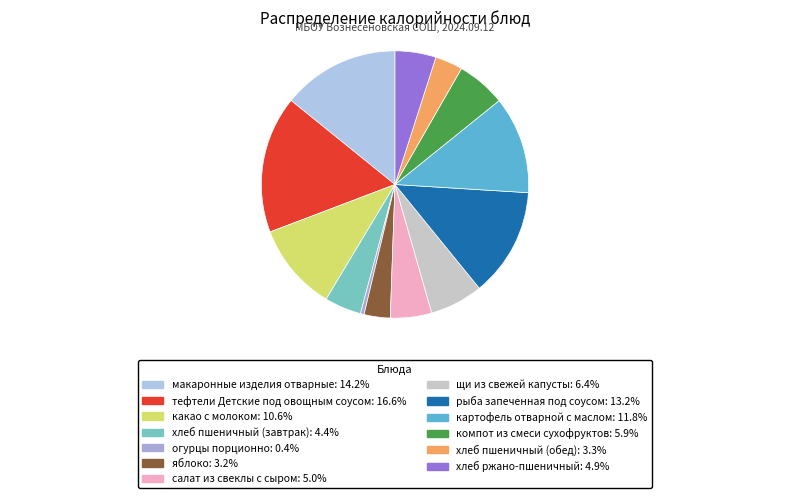

The огурцы порционно slice represents 12% of the pie. True or false?

False